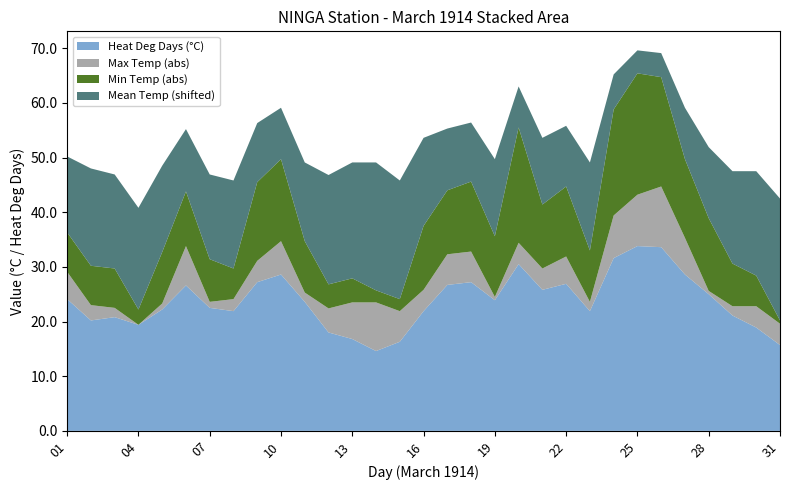

What is the highest value of the Heat Deg Days (°C) series?

33.8